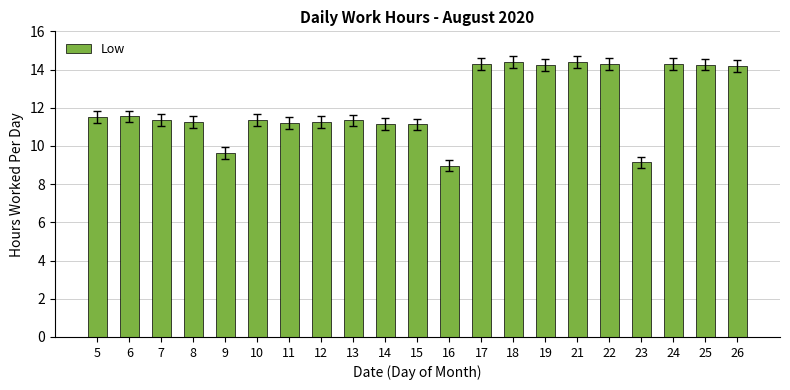

Are the bars horizontal?

No